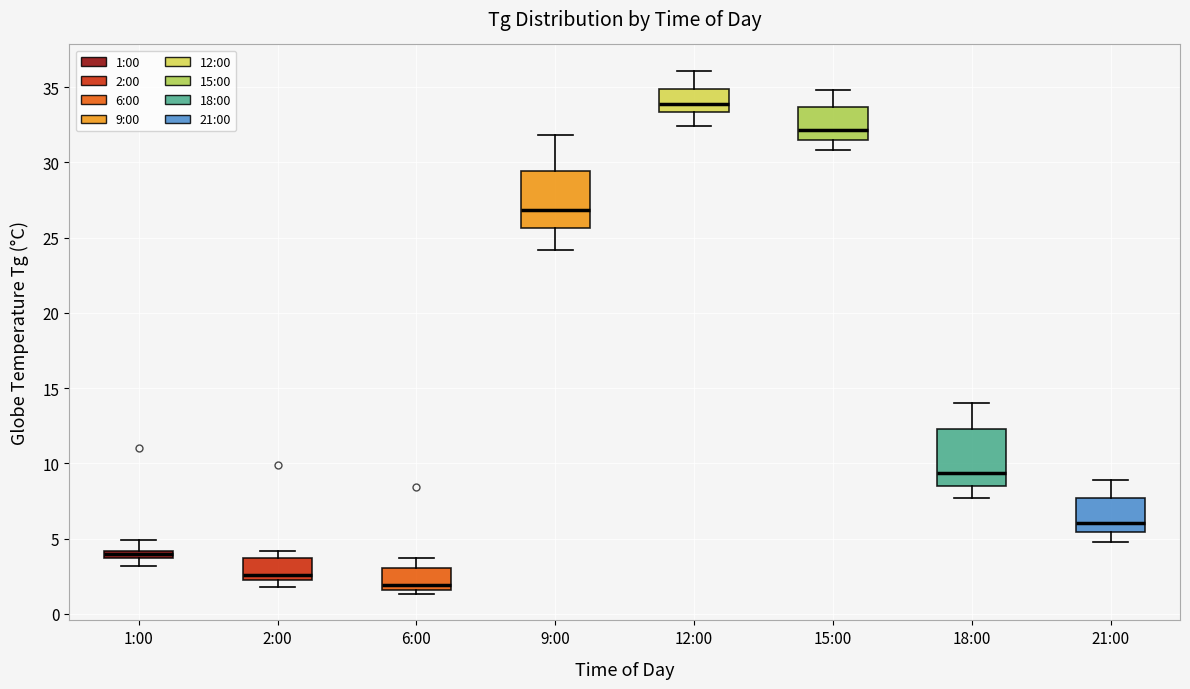

Which box has the lowest median line?

6:00